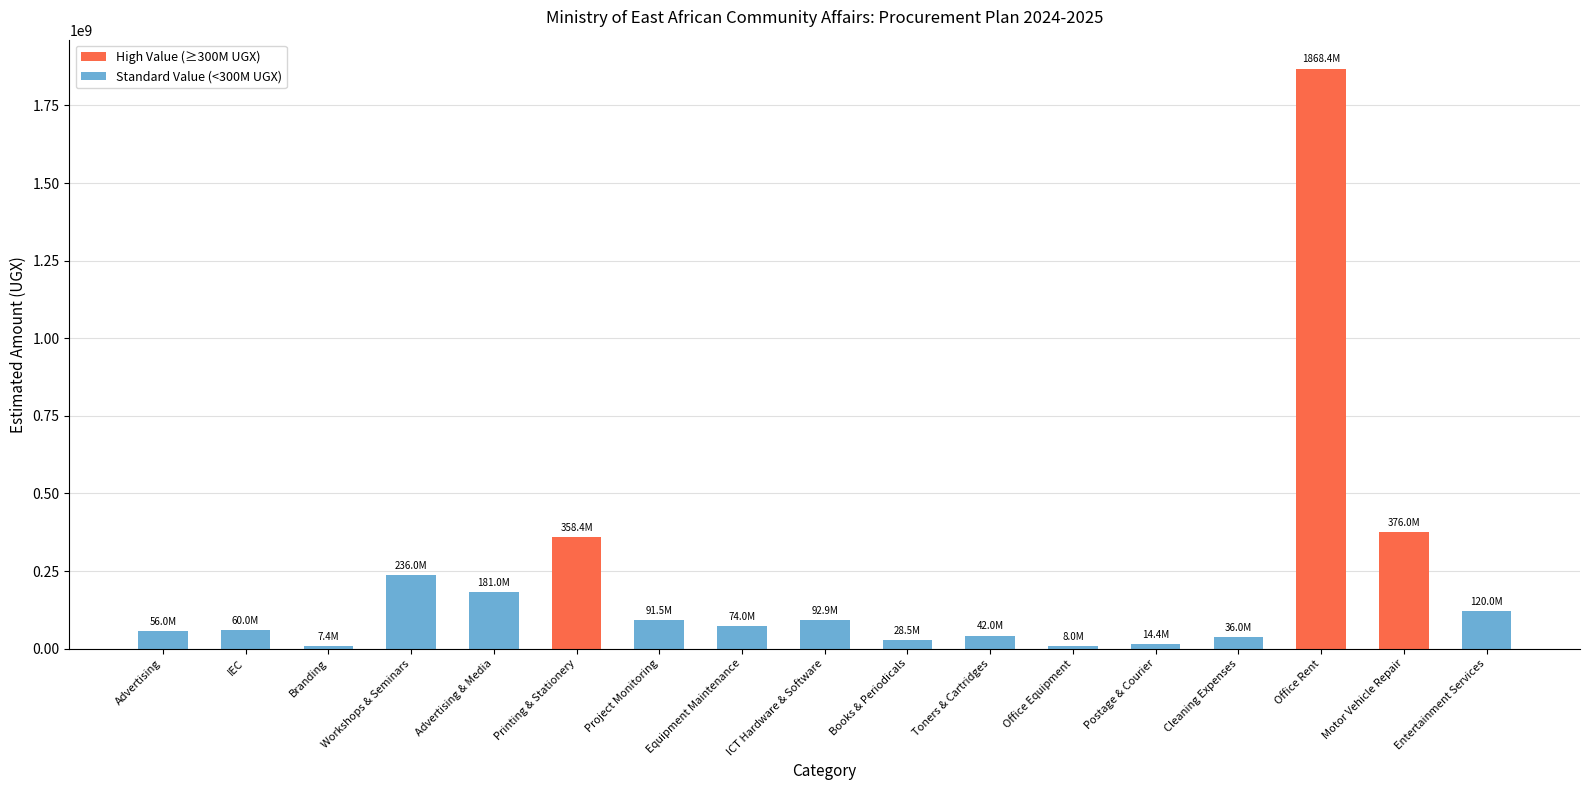

Are the bars horizontal?

No